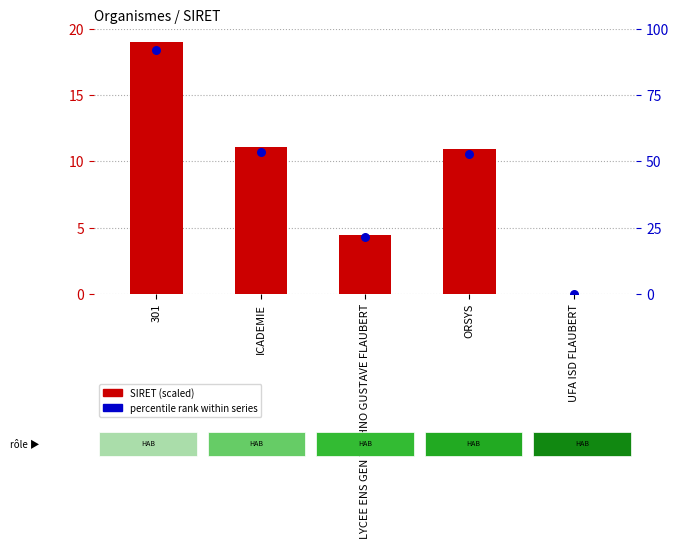

Approximately how many times larger is the value at 301 compared to ICADEMIE?

1.7